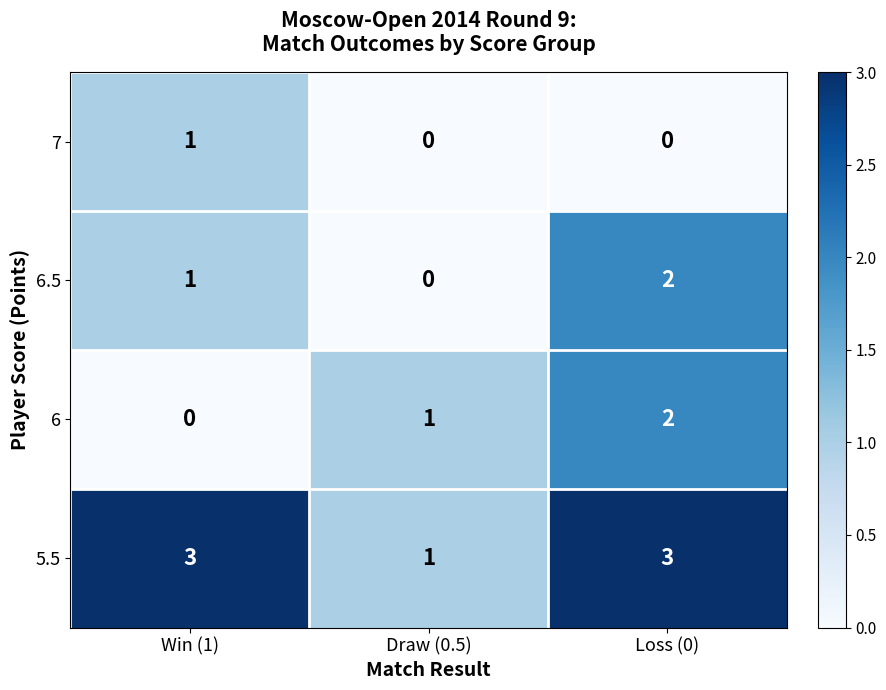

What is the sum of the 5.5 values at Loss (0) and Draw (0.5)?

4